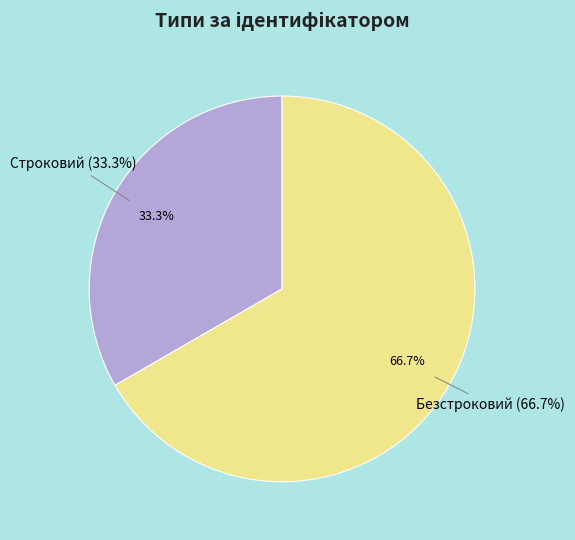

Which category has the biggest portion of the pie?

Безстроковий